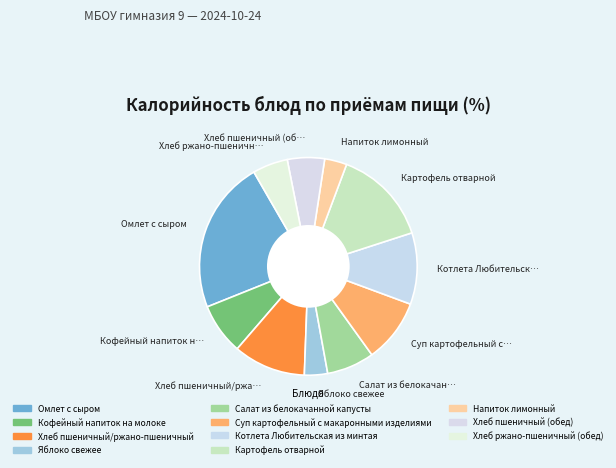

How many segments does this pie chart have?

11